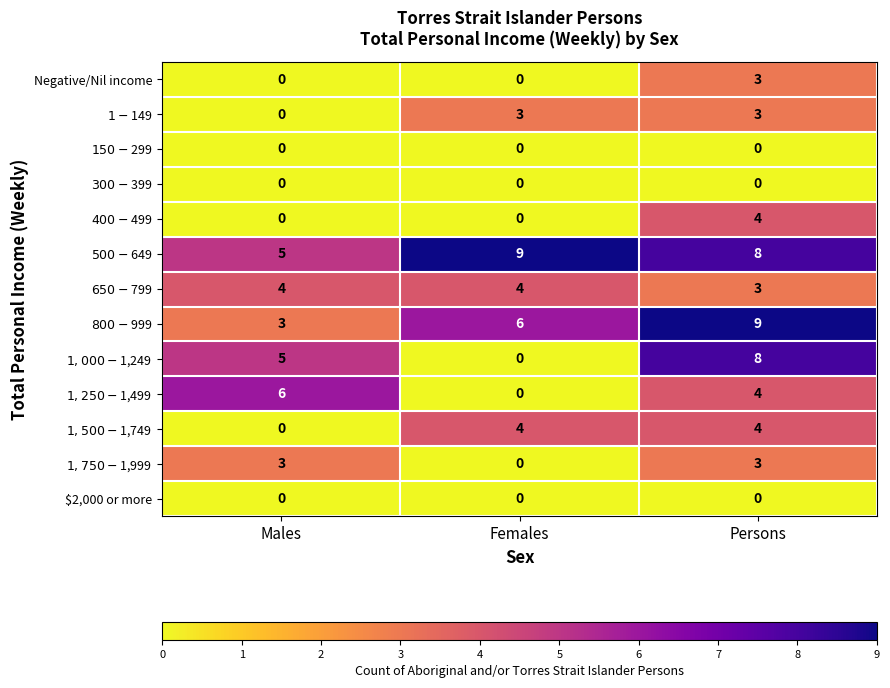

At how many categories does at least one series exceed 1?

3